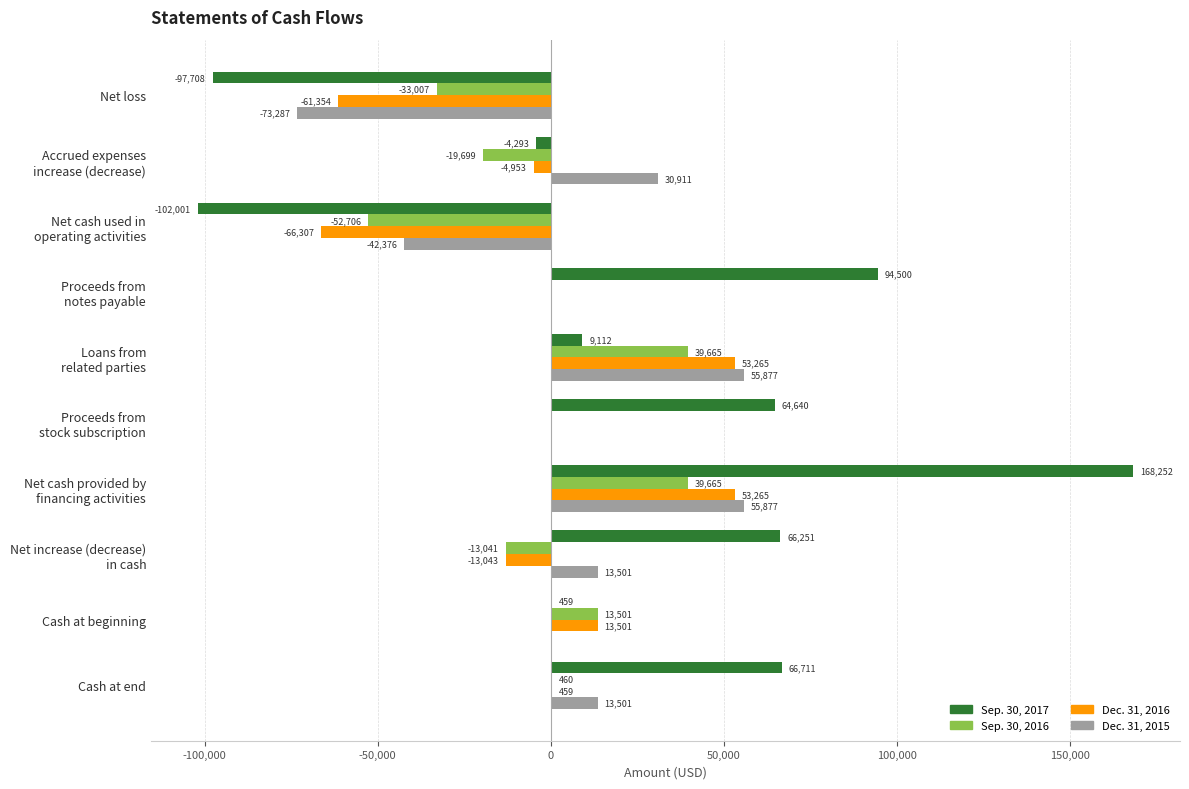

What is the maximum value for Sep. 30, 2016?

39665